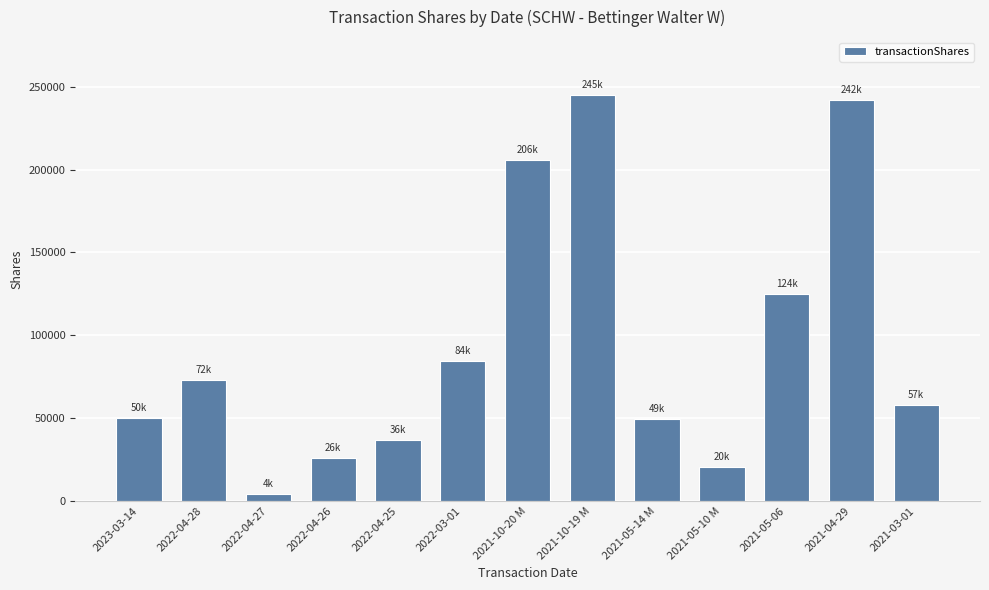

What is the label of the 3rd bar from the left?

2022-04-27